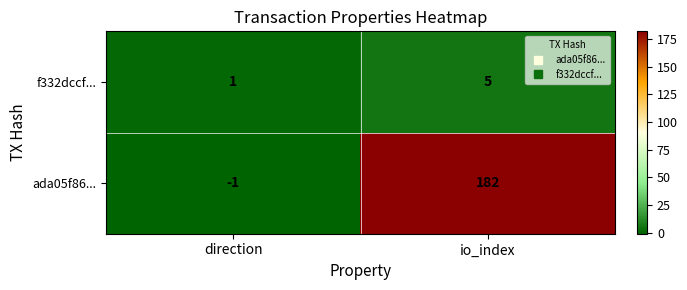

List the series in order of their overall mean, lowest first.

f332dccf..., ada05f86...